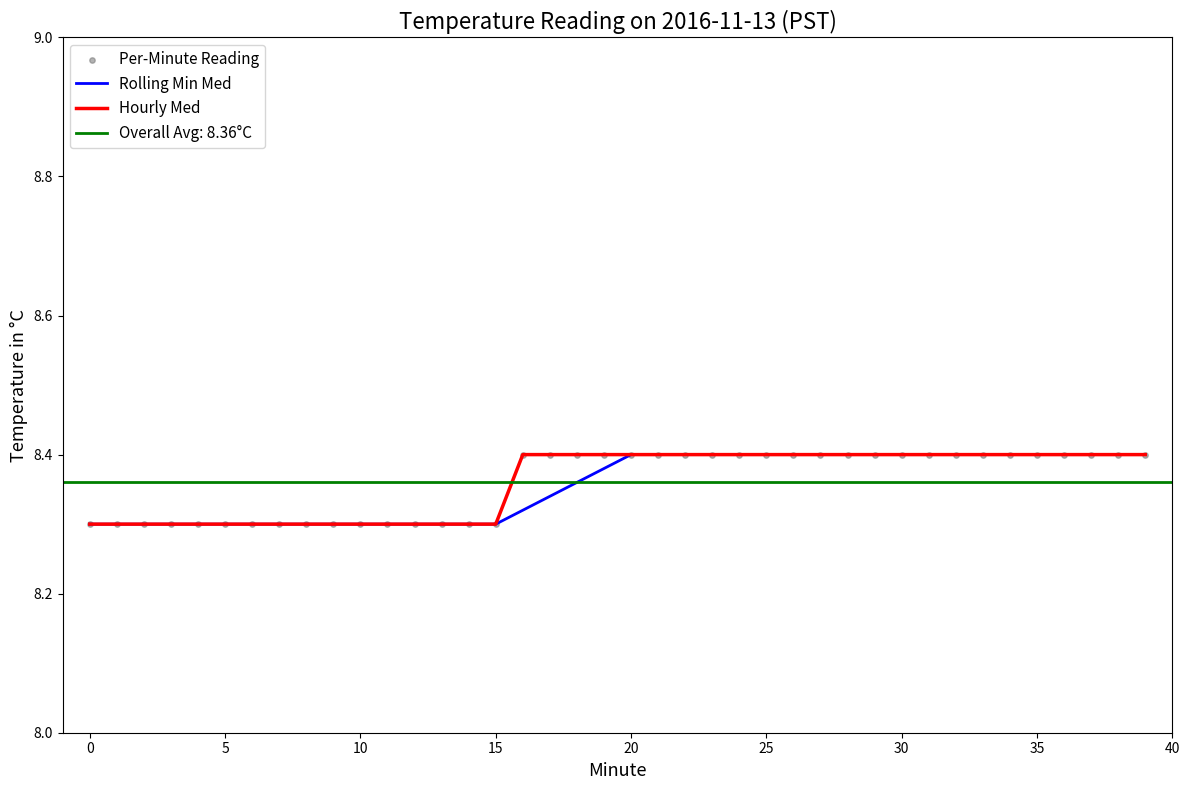

Which series contains the lowest Y value?

Rolling Min Med